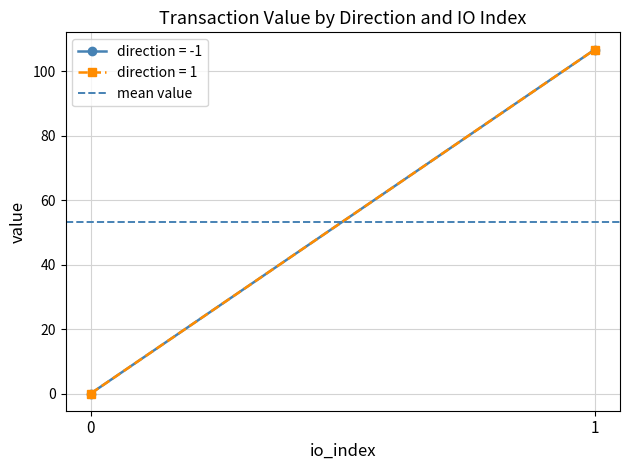

What is the difference between the values at -1 and -1?

106.7